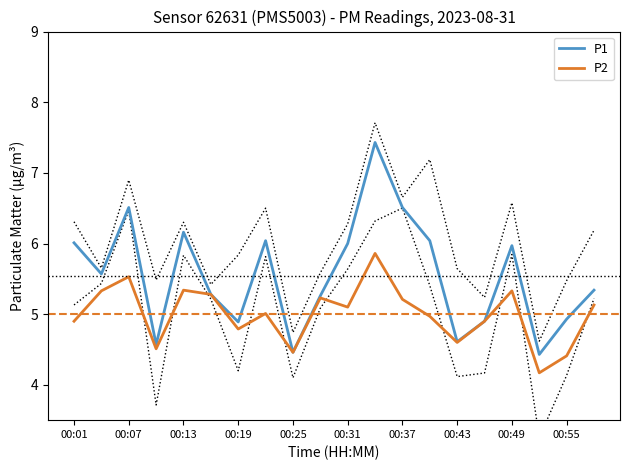

True or false: P1 and P2 intersect in this chart.

False